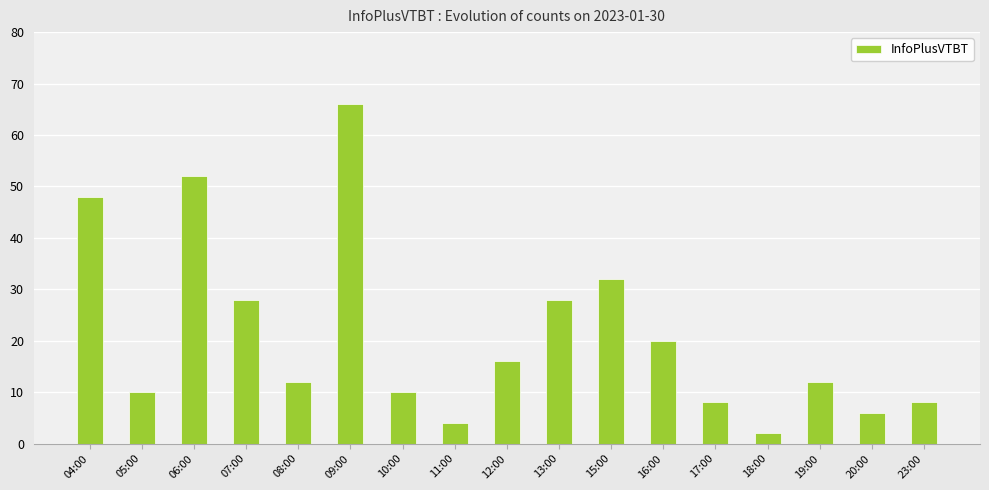

The value at 09:00 is 106. True or false?

False